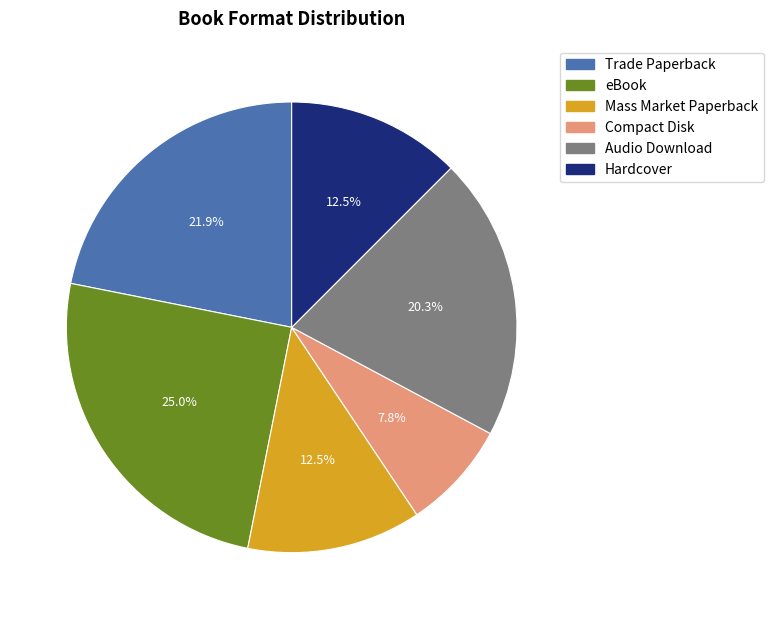

To the nearest percent, what is the difference between the largest and smallest slice percentages?

17%